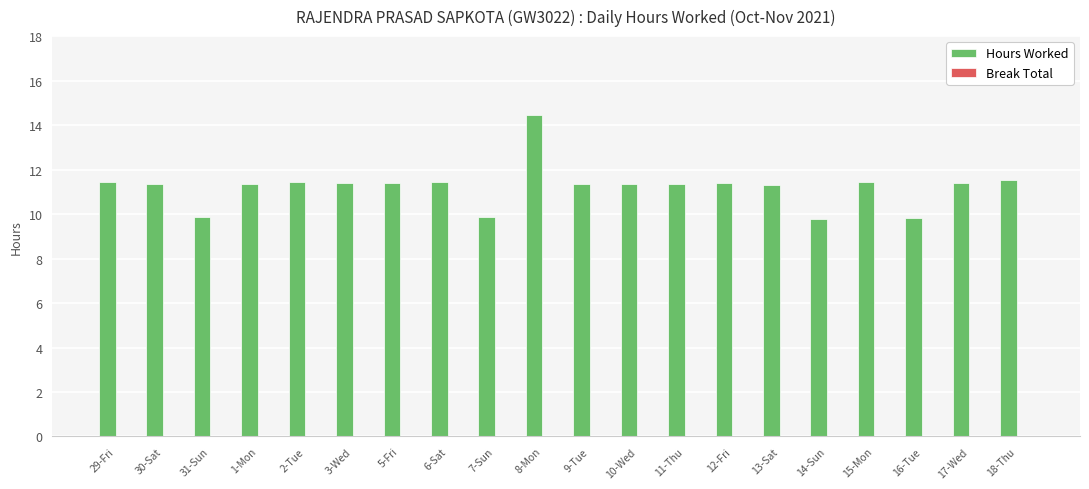

At which category does the chart reach its peak across all series?

8-Mon